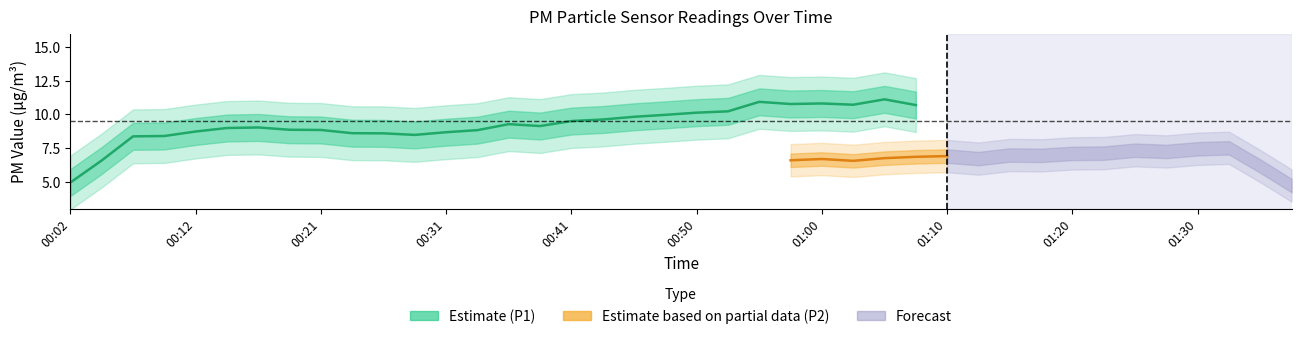

True or false: P1 and P2 intersect in this chart.

False